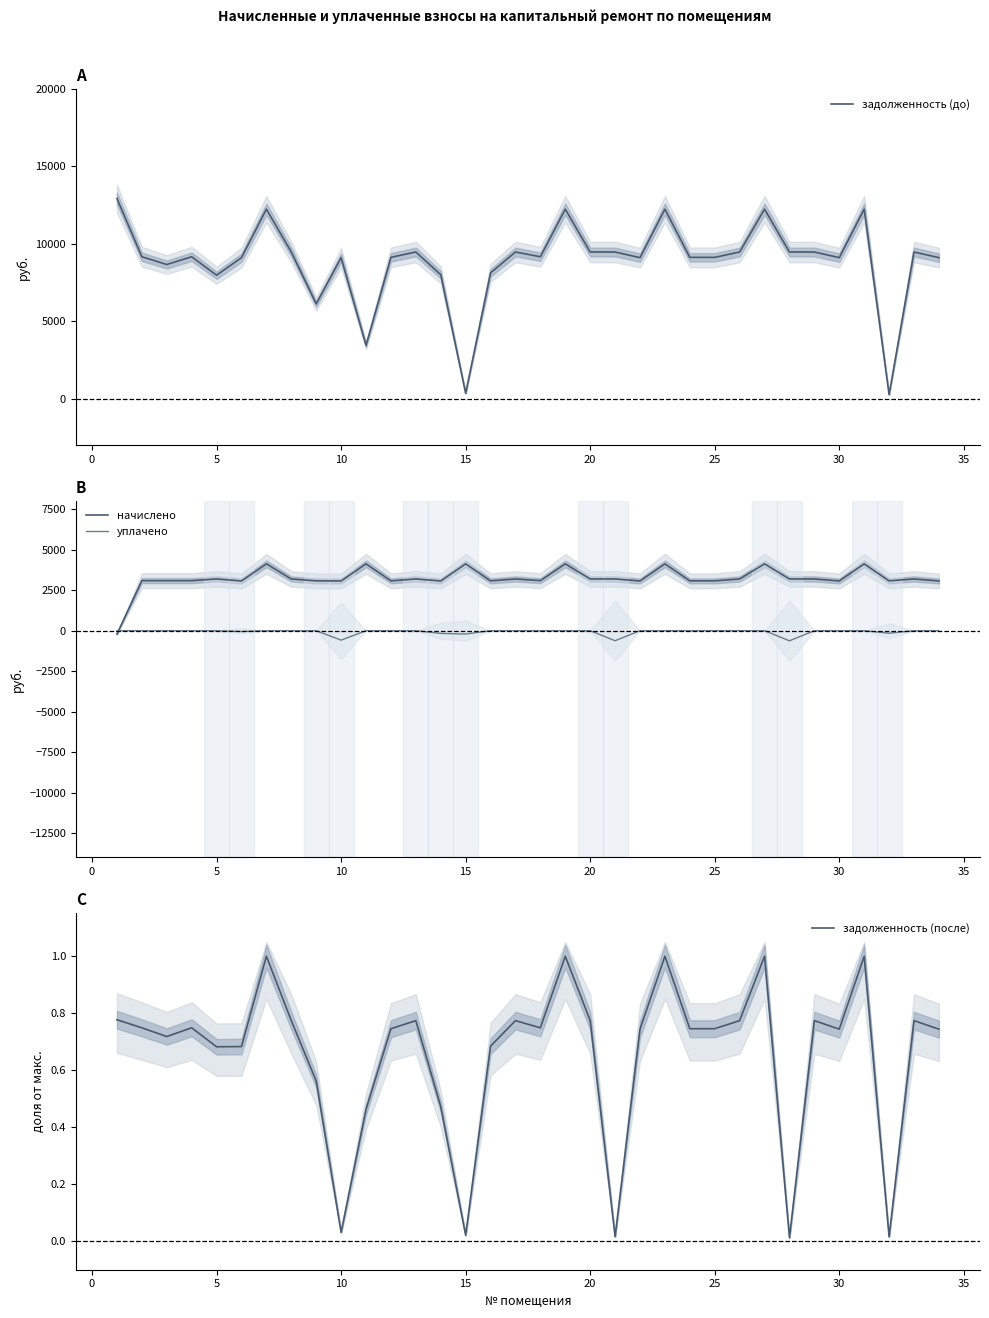

What is the highest value of the начислено series?

4127.8